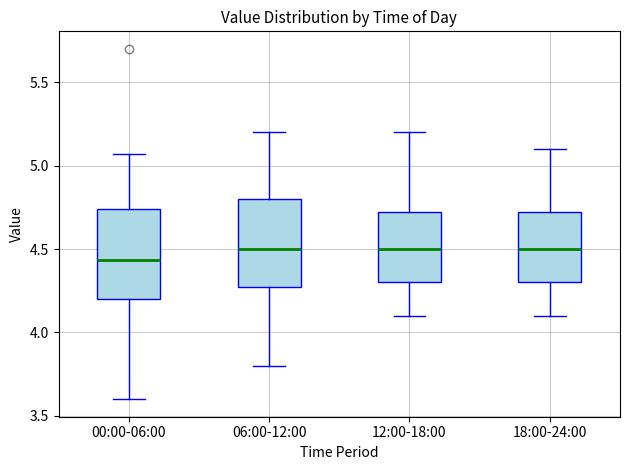

Reading left to right, read every box against the y-axis: the position of its median line, the range the box covers, and the ends of its whiskers. The values are not printed on the chart, so give them approximately, as read against the axis.

00:00-06:00: median 4.45, box 4.20 to 4.75, whiskers 3.60 to 5.05
06:00-12:00: median 4.50, box 4.30 to 4.80, whiskers 3.80 to 5.20
12:00-18:00: median 4.50, box 4.30 to 4.75, whiskers 4.10 to 5.20
18:00-24:00: median 4.50, box 4.30 to 4.75, whiskers 4.10 to 5.10